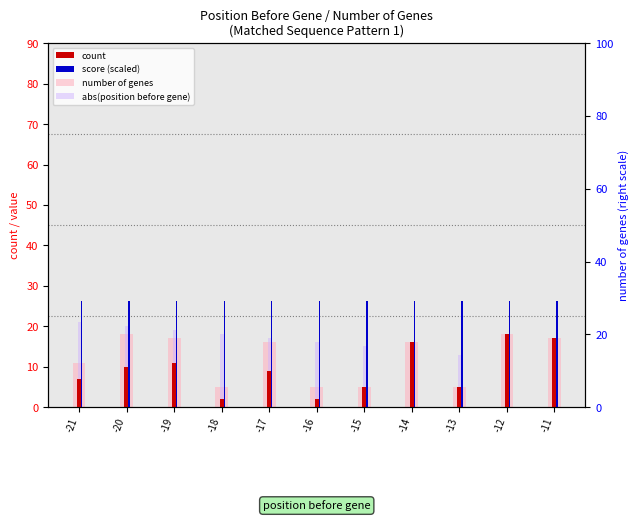

How many categories are shown in the chart?

11